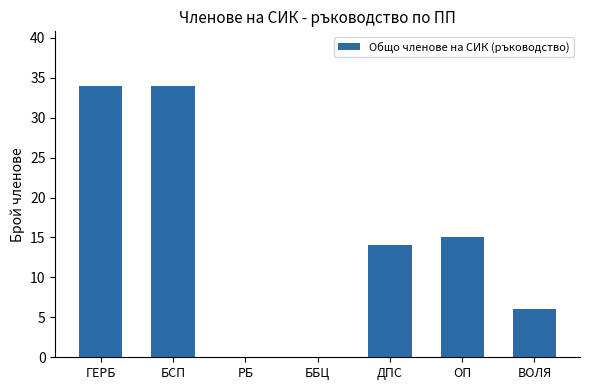

Reading left to right, what are all the values shown in this chart?

ГЕРБ=34	БСП=34	РБ=0	ББЦ=0	ДПС=14	ОП=15	ВОЛЯ=6